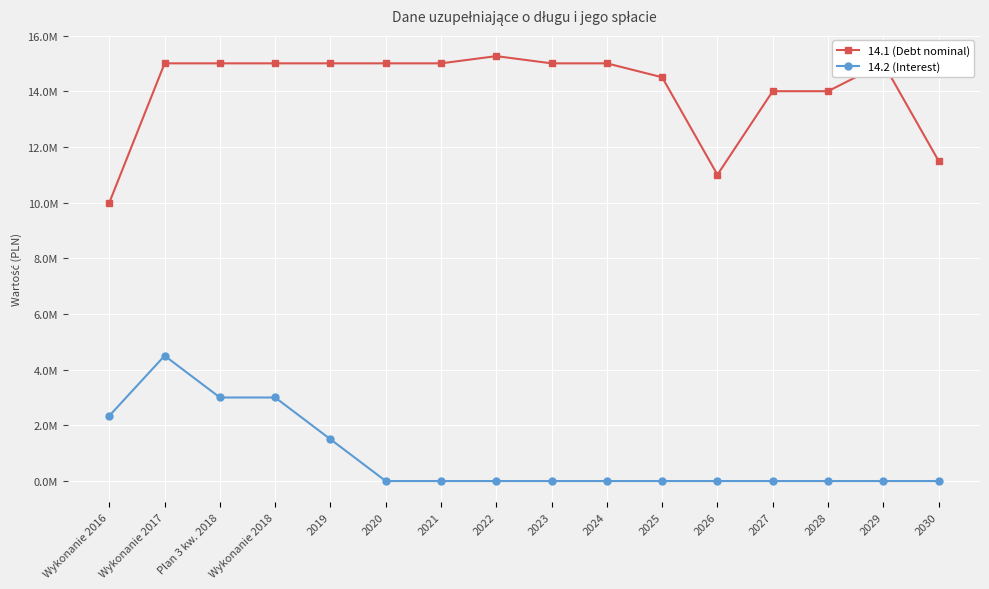

At which category does 14.1 (Debt nominal) reach its first local valley?

2026